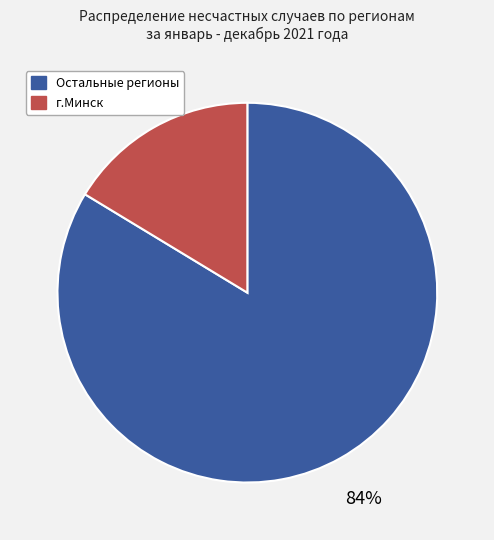

Does any single category account for the majority?

Yes